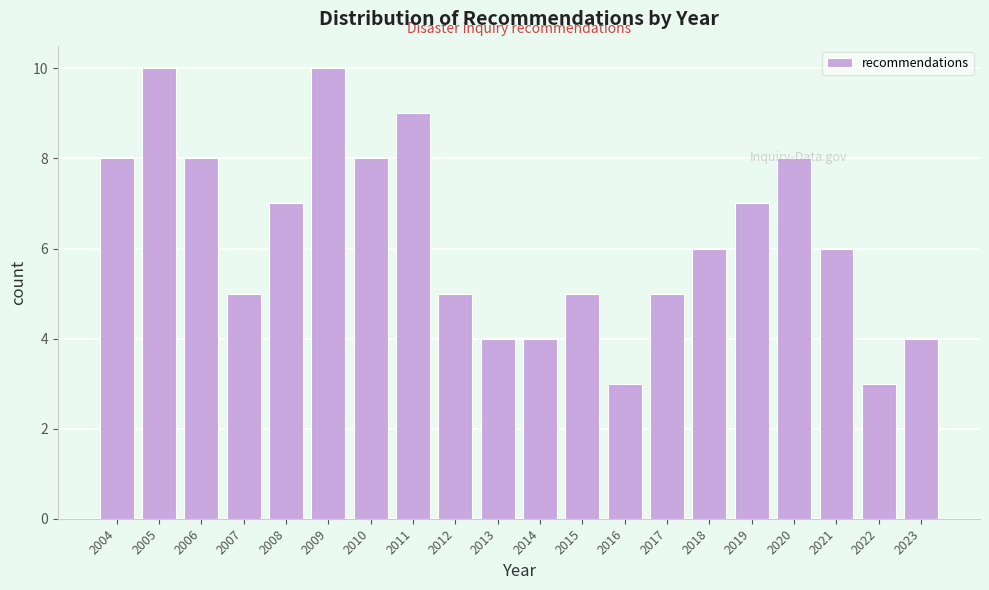

What is the value of the 20th bar from the left?

4